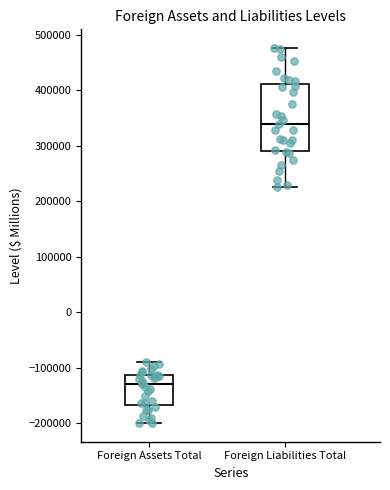

Reading left to right, transcribe this box plot: for each box, give where its median line is, the range the box spans, and where its two whiskers end, as read against the y-axis. The values are not printed on the chart, so give them approximately, as read against the axis.

Foreign Assets Total: median -130000, box -170000 to -110000, whiskers -200000 to -90000
Foreign Liabilities Total: median 340000, box 290000 to 410000, whiskers 220000 to 480000